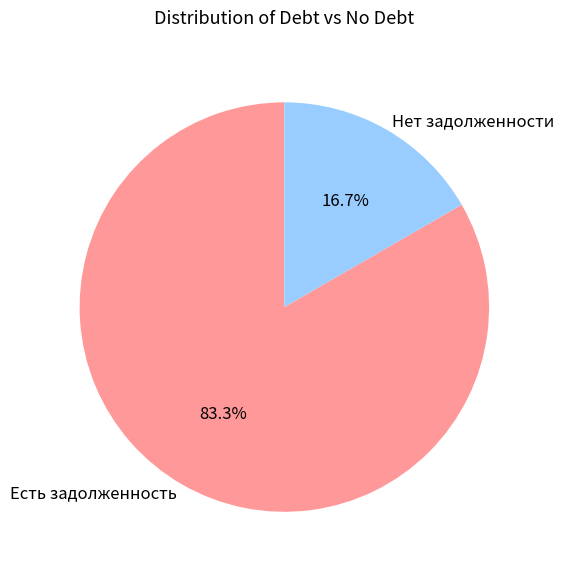

What percentage is NOT represented by Нет задолженности?

83.3%